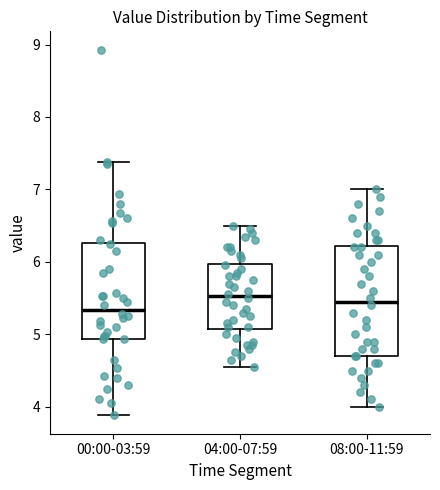

Reading left to right, read every box against the y-axis: the position of its median line, the range the box covers, and the ends of its whiskers. The values are not printed on the chart, so give them approximately, as read against the axis.

00:00-03:59: median 5.3, box 4.9 to 6.3, whiskers 3.9 to 7.4
04:00-07:59: median 5.5, box 5.1 to 6.0, whiskers 4.6 to 6.5
08:00-11:59: median 5.5, box 4.7 to 6.2, whiskers 4.0 to 7.0